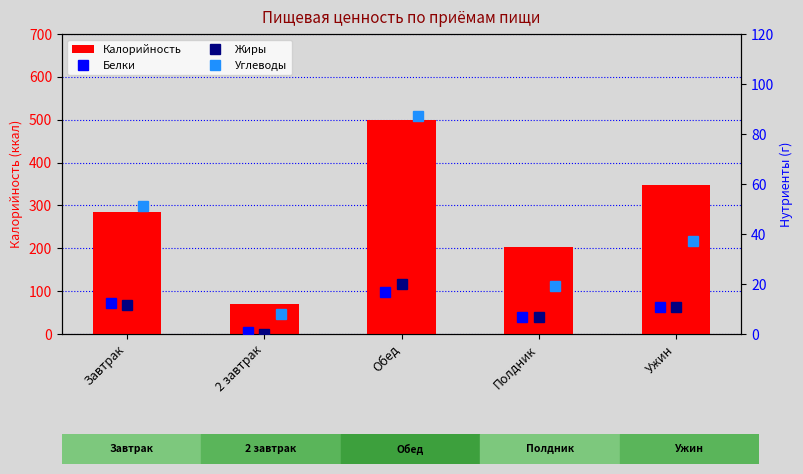

Which category has the highest value in the Жиры series?

Обед